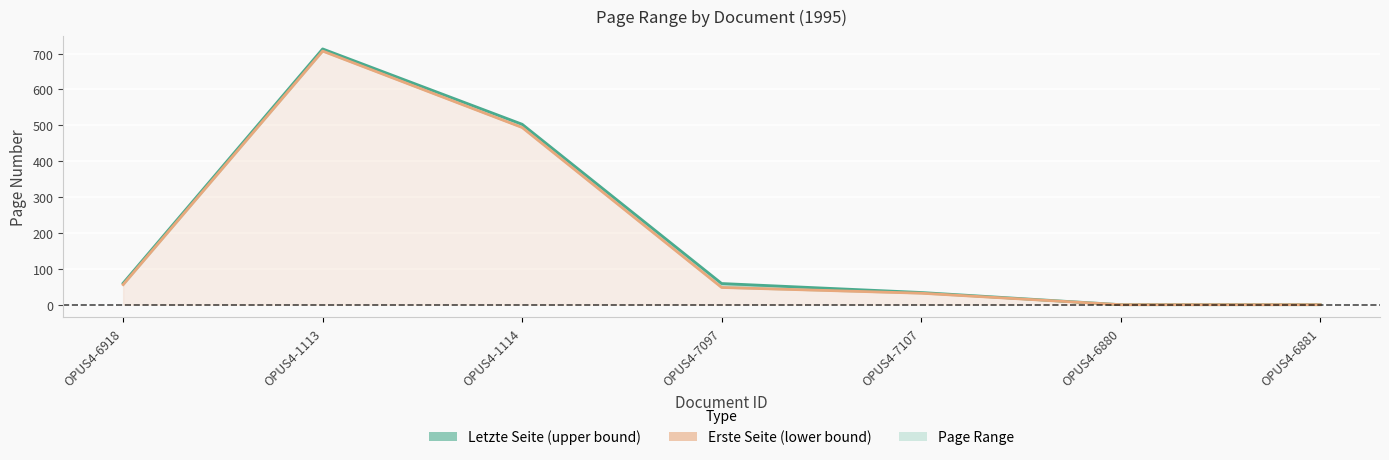

At which label does Erste Seite first exceed 48?

OPUS4-6918